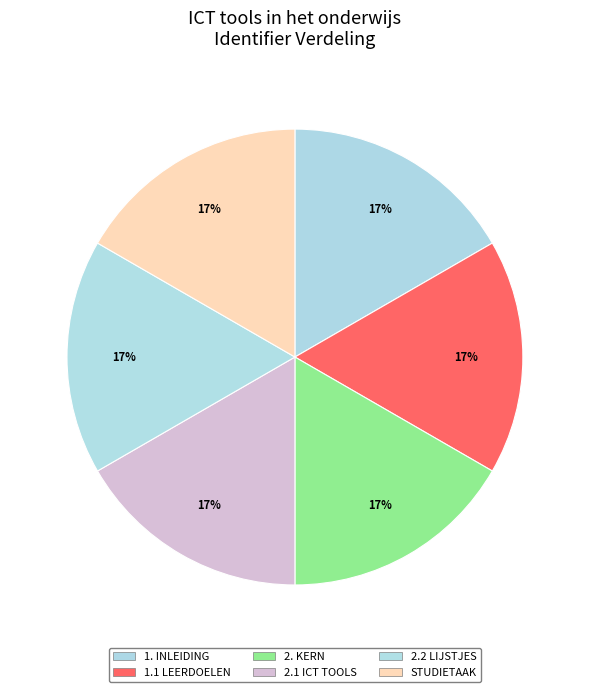

How many segments does this pie chart have?

6